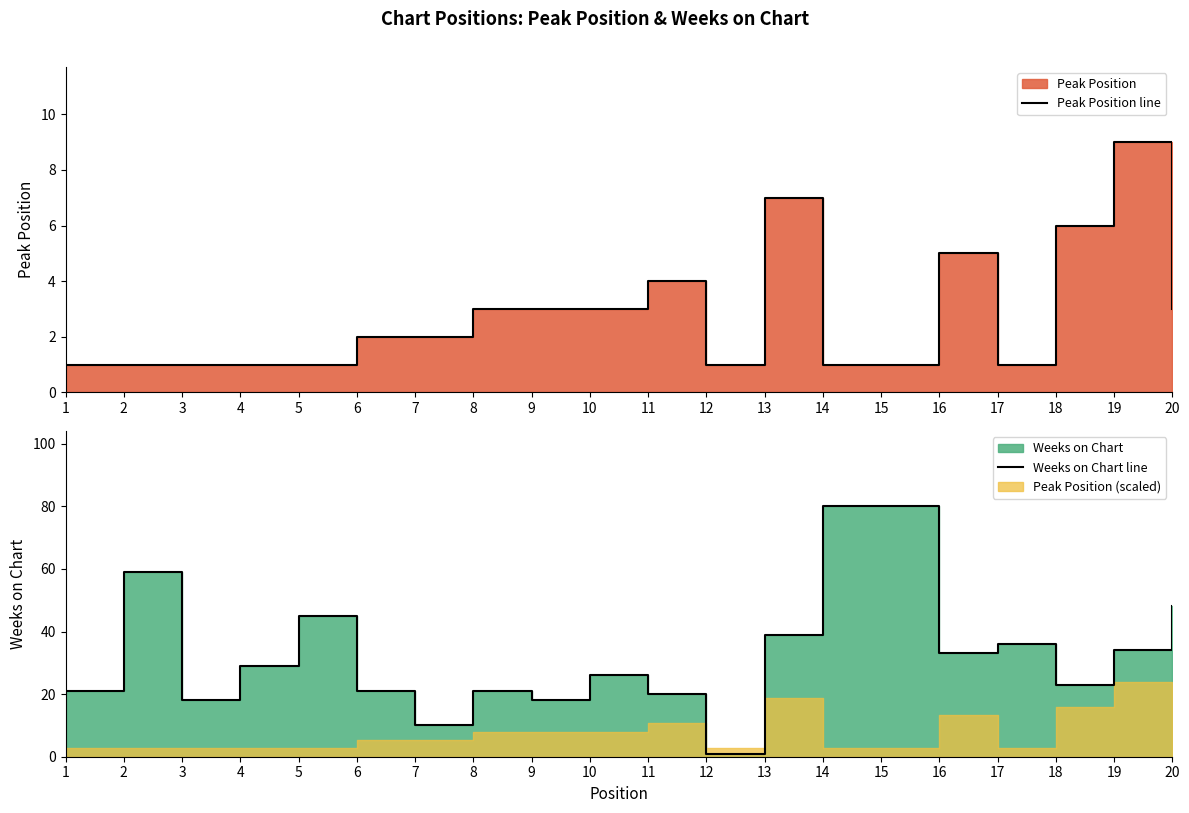

At how many categories does at least one series exceed 32?

9